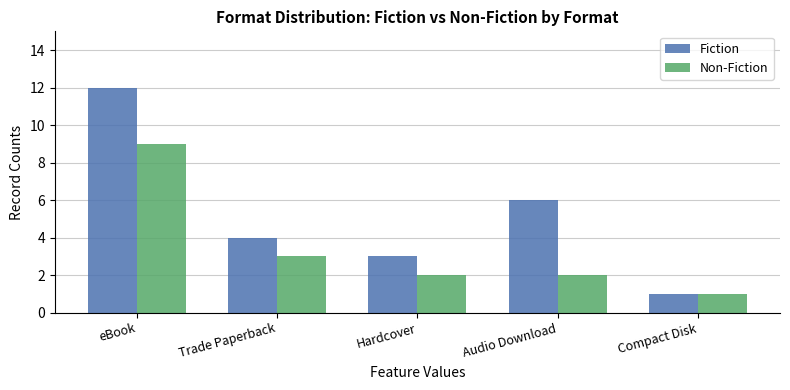

Are the bars horizontal?

No